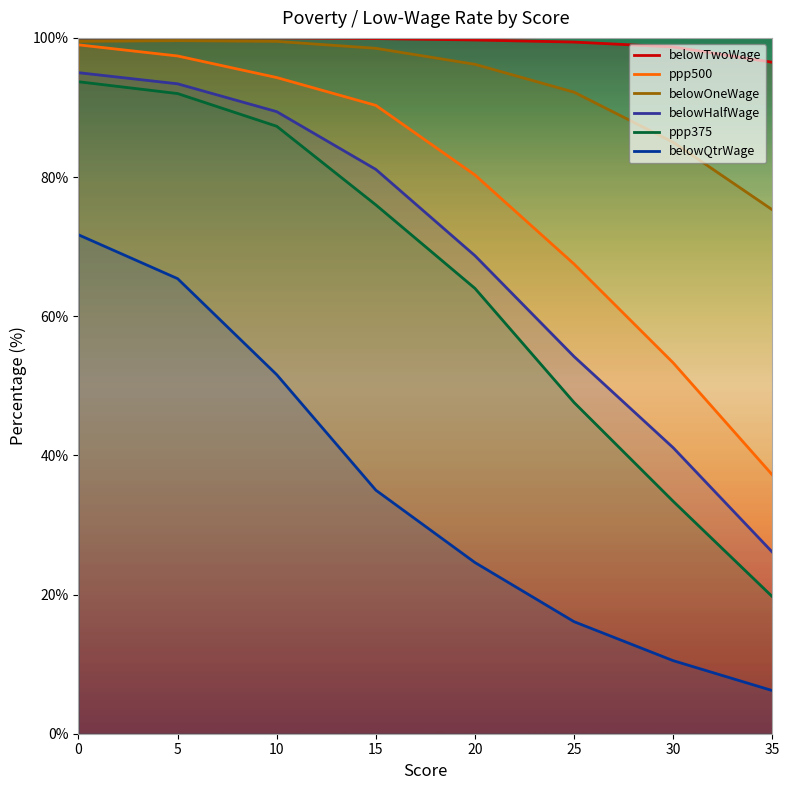

What is the maximum value shown in the chart?

100.0